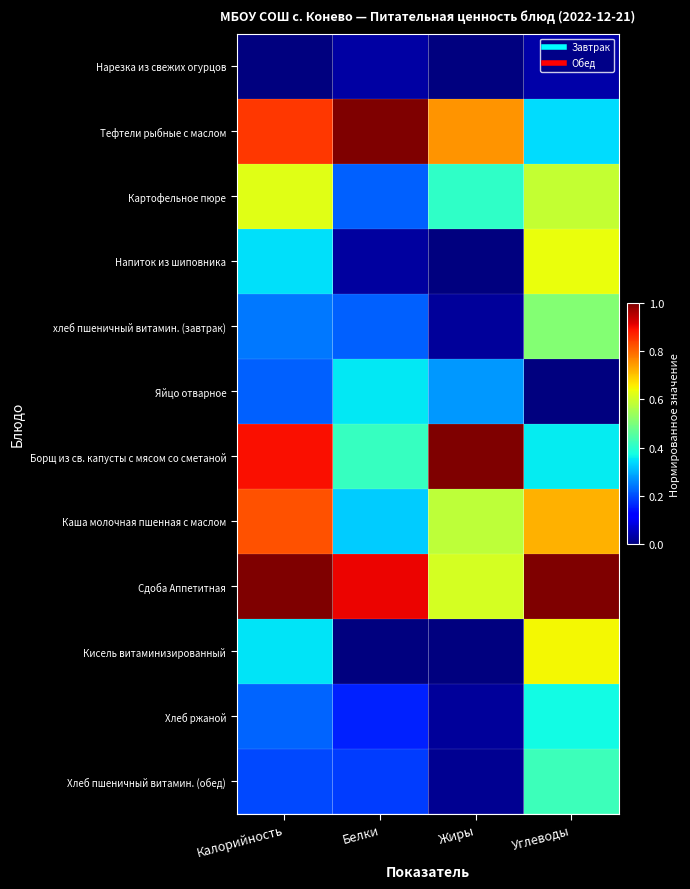

Reading left to right, extract all data points from this chart.

Нарезка из свежих огурцов: Калорийность=0.0	Белки=0.0	Жиры=0.0	Углеводы=0.0
Тефтели рыбные с маслом: Калорийность=0.9	Белки=1.0	Жиры=0.8	Углеводы=0.3
Картофельное пюре: Калорийность=0.6	Белки=0.2	Жиры=0.4	Углеводы=0.6
Напиток из шиповника: Калорийность=0.3	Белки=0.0	Жиры=0.0	Углеводы=0.6
хлеб пшеничный витамин. (завтрак): Калорийность=0.2	Белки=0.2	Жиры=0.0	Углеводы=0.5
Яйцо отварное: Калорийность=0.2	Белки=0.4	Жиры=0.3	Углеводы=0.0
Борщ из св. капусты с мясом со сметаной: Калорийность=0.9	Белки=0.4	Жиры=1.0	Углеводы=0.4
Каша молочная пшенная с маслом: Калорийность=0.8	Белки=0.3	Жиры=0.6	Углеводы=0.7
Сдоба Аппетитная: Калорийность=1.0	Белки=0.9	Жиры=0.6	Углеводы=1.0
Кисель витаминизированный: Калорийность=0.3	Белки=0.0	Жиры=0.0	Углеводы=0.6
Хлеб ржаной: Калорийность=0.2	Белки=0.2	Жиры=0.0	Углеводы=0.4
Хлеб пшеничный витамин. (обед): Калорийность=0.2	Белки=0.2	Жиры=0.0	Углеводы=0.4